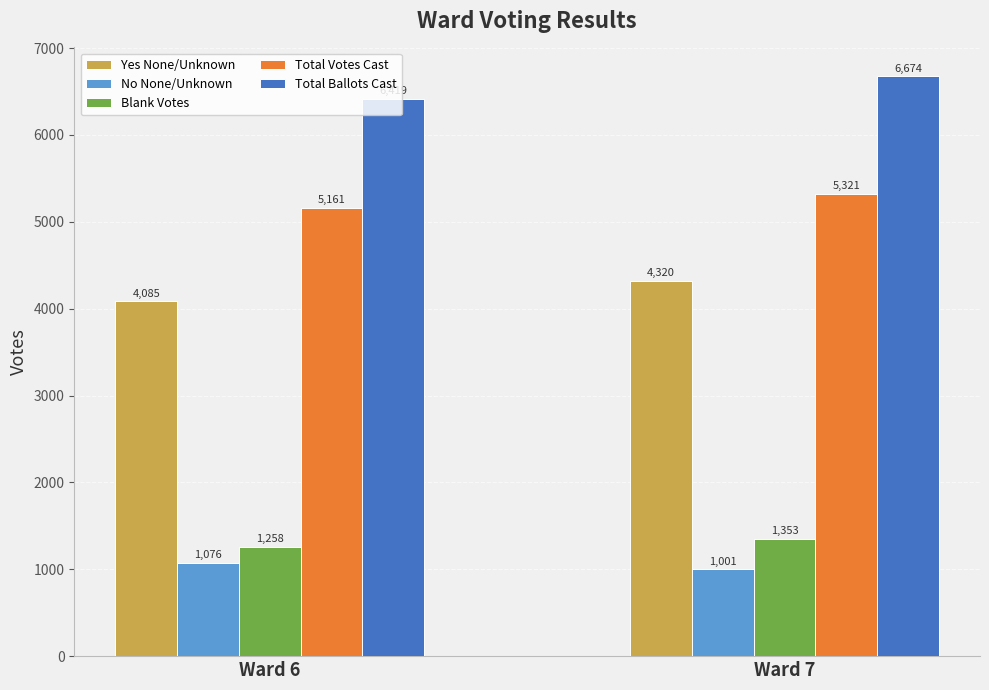

Reading left to right, transcribe all the data shown in this chart.

Yes None/Unknown: 4085	4320
No None/Unknown: 1076	1001
Blank Votes: 1258	1353
Total Votes Cast: 5161	5321
Total Ballots Cast: 6419	6674